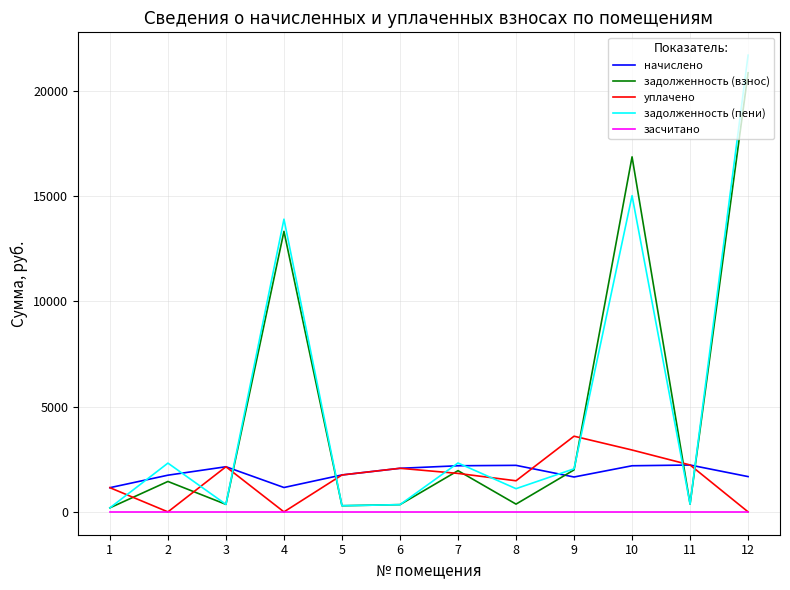

True or false: задолженность (пени) has a value of 2323.6 at 7.

True